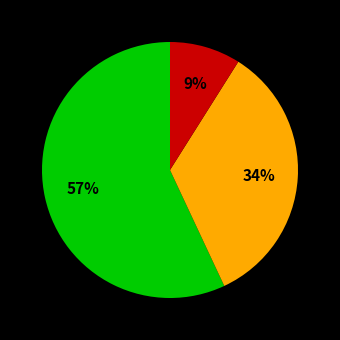

Count the number of slices in the pie.

3